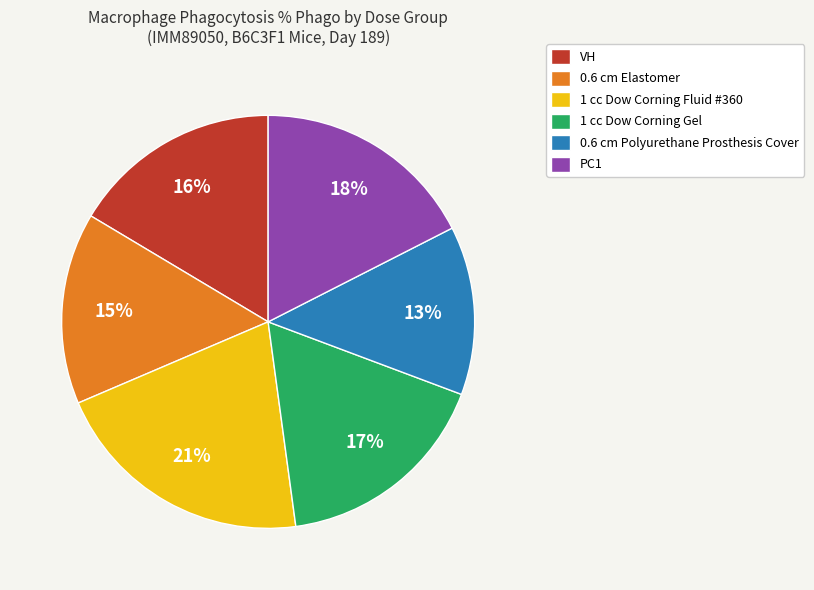

Which has a higher value, 1 cc Dow Corning Fluid #360 or 1 cc Dow Corning Gel?

1 cc Dow Corning Fluid #360